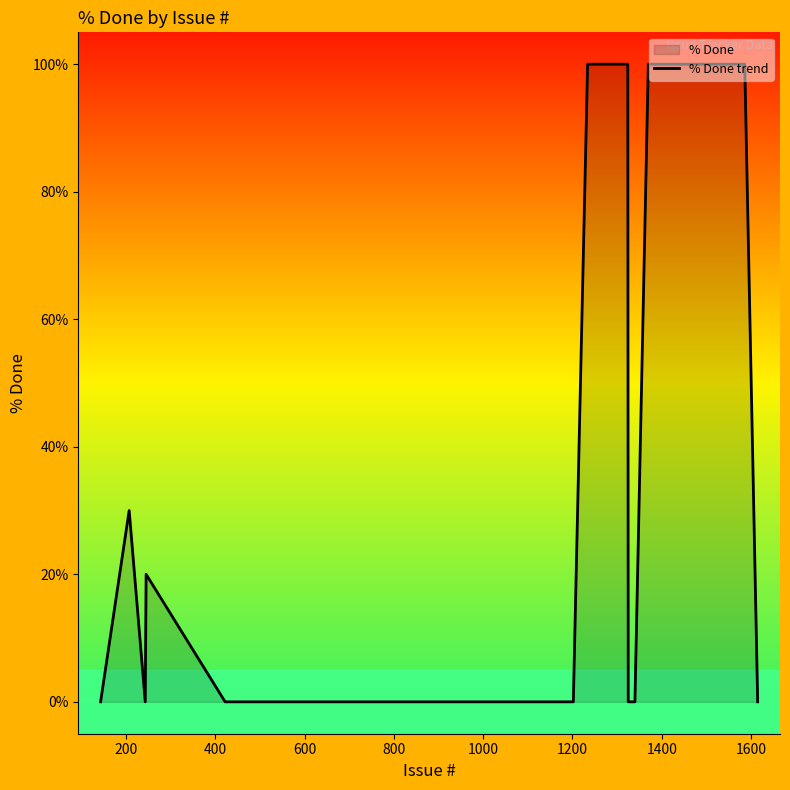

What is the sum of all values?

2350